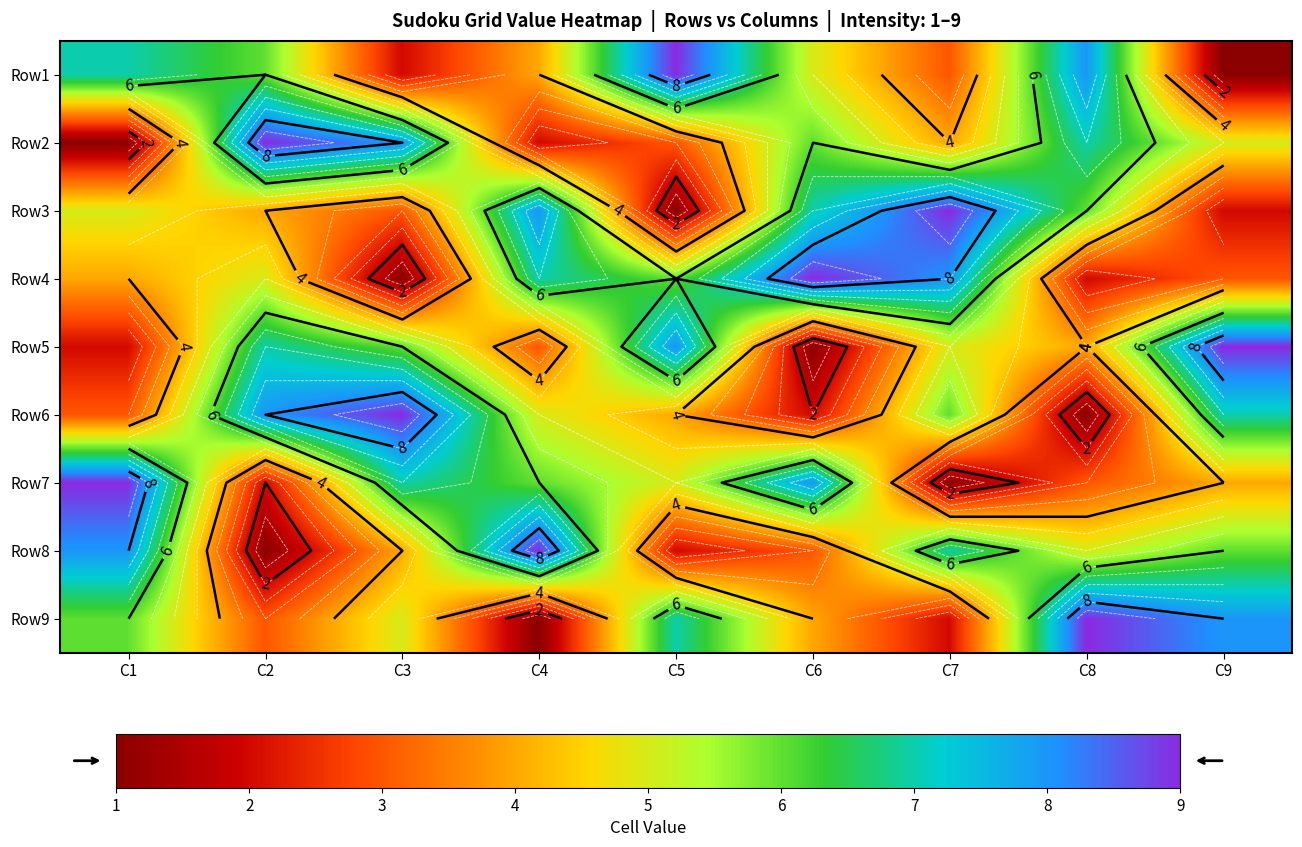

The Row9 series shows 8 at C9. True or false?

True